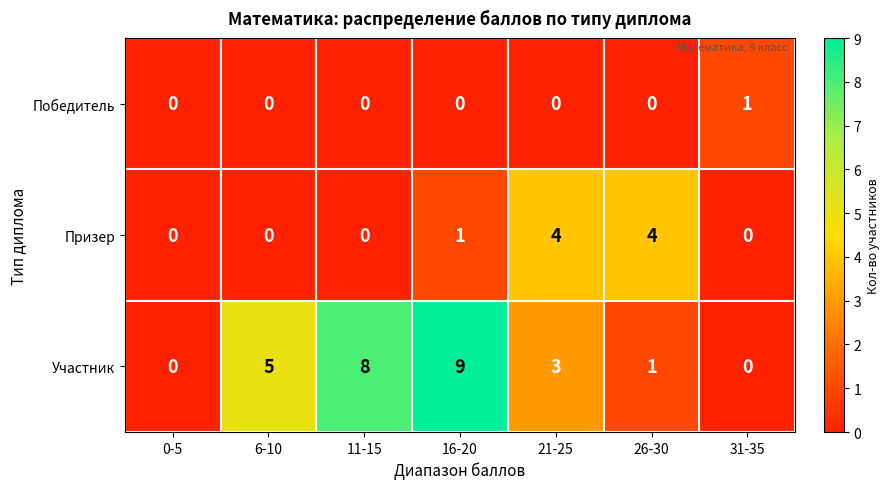

Is it true that Участник equals 12 at 11-15?

False